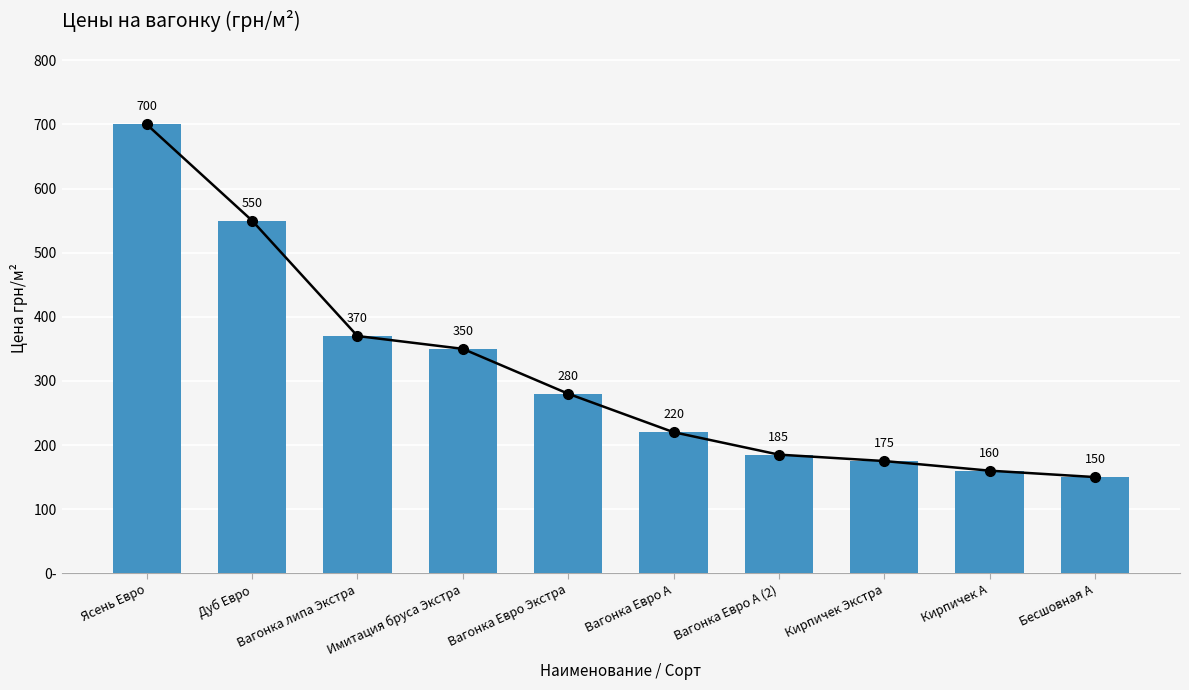

What is the sum of all values?

3140